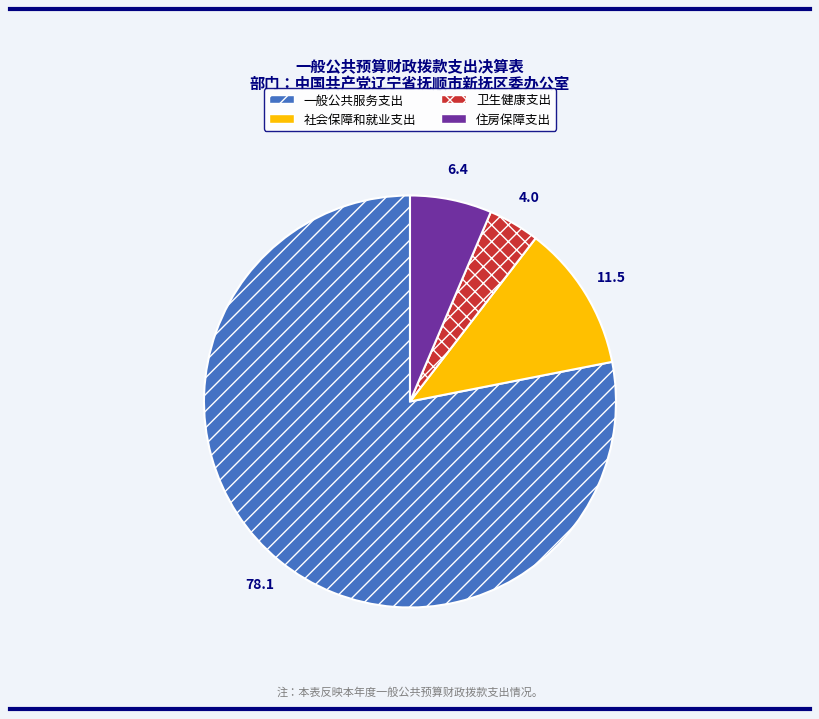

Is there any slice that represents more than half of the pie?

Yes